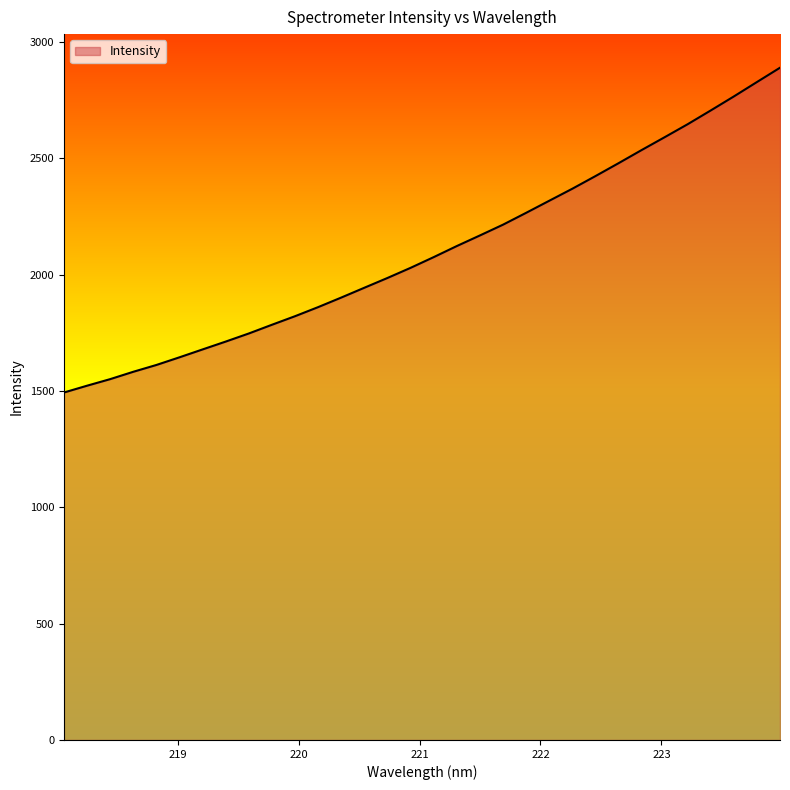

Rank the categories by value from highest to lowest.

223.9802, 223.7895, 223.5987, 223.408, 223.2172, 223.0264, 222.8355, 222.6447, 222.4538, 222.263, 222.0721, 221.8812, 221.6902, 221.4993, 221.3083, 221.1174, 220.9264, 220.7354, 220.5444, 220.3533, 220.1623, 219.9712, 219.7801, 219.589, 219.3979, 219.2067, 219.0156, 218.8244, 218.6332, 218.442, 218.2508, 218.0596